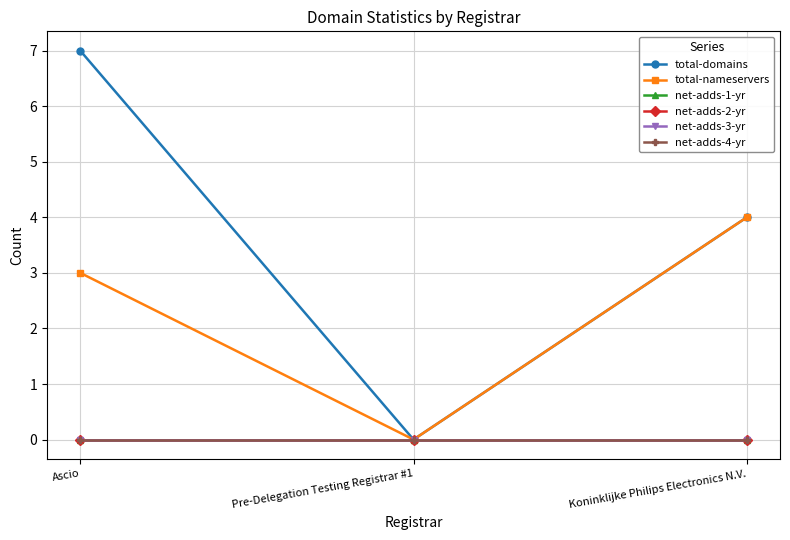

Is this an area chart (filled region under the line)?

No